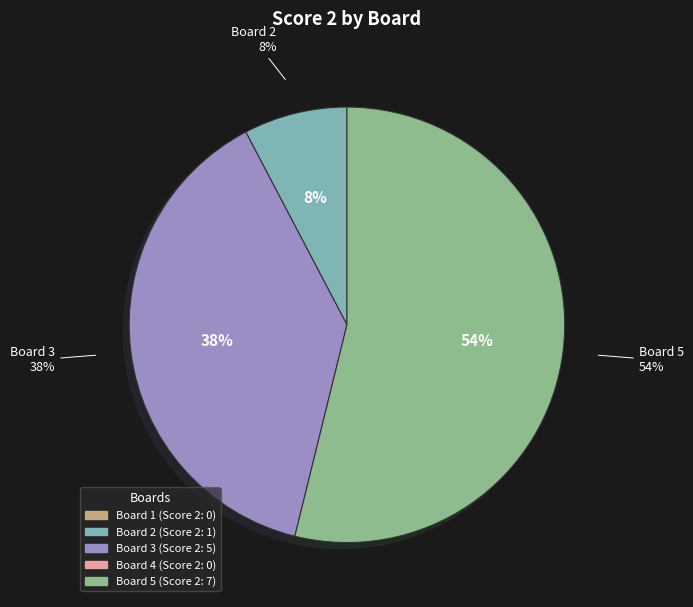

What is the ratio of the value at Board 5 to the value at Board 2?

7.0